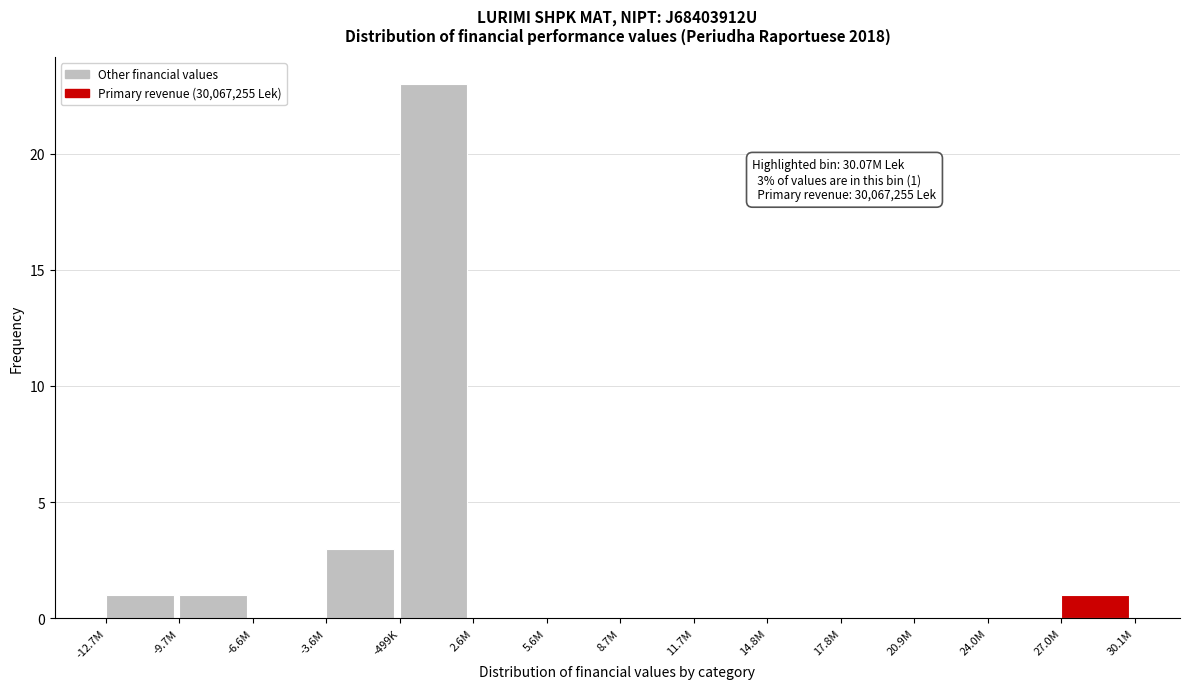

Reading right to left, what are all the values shown in this chart?

27.0M=1	24.0M=0	20.9M=0	17.8M=0	14.8M=0	11.7M=0	8.7M=0	5.6M=0	2.6M=0	-499K=23	-3.6M=3	-6.6M=0	-9.7M=1	-12.7M=1